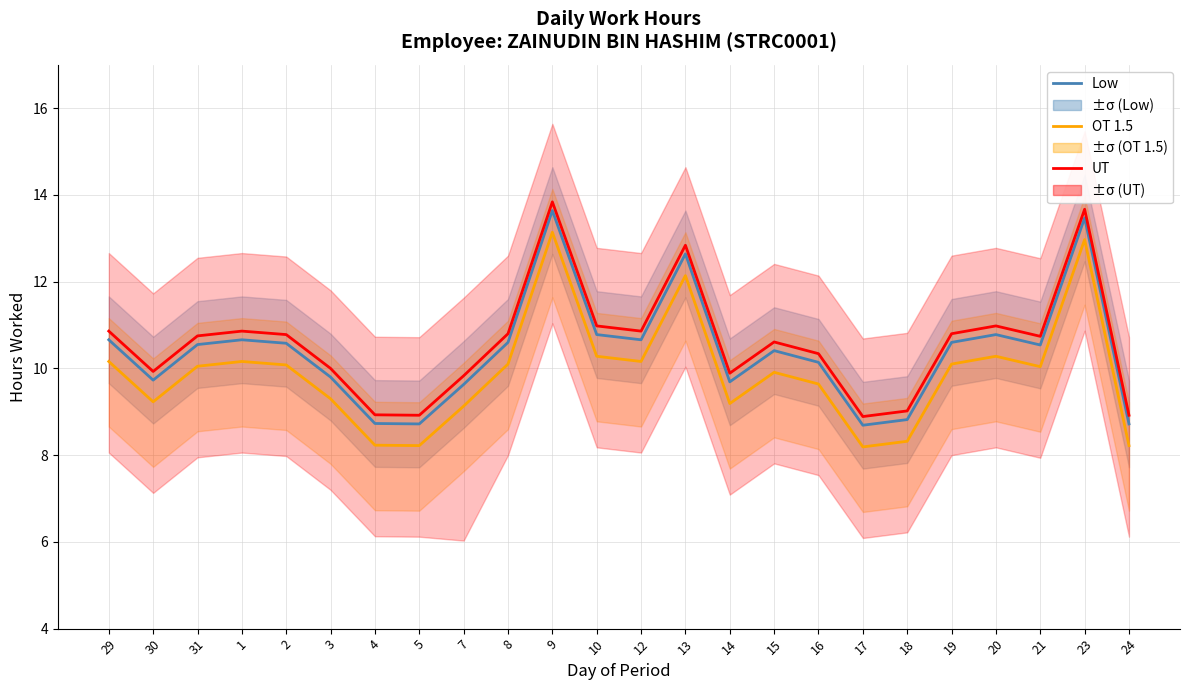

What is the difference between the highest and lowest values at 17?

0.7